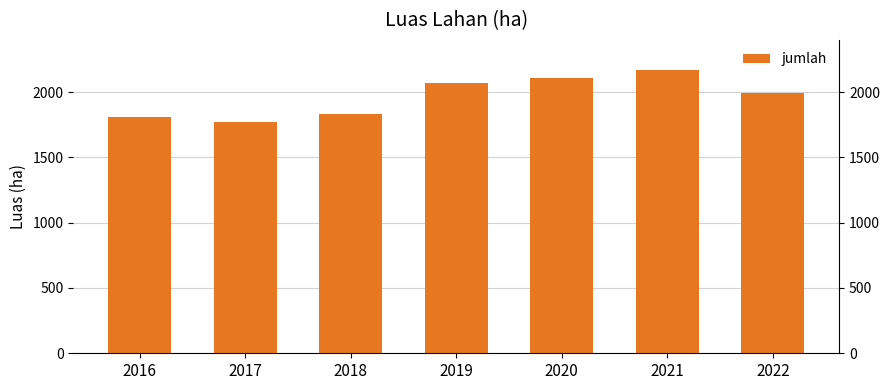

What is the change in value from 2019 to 2022?

-75